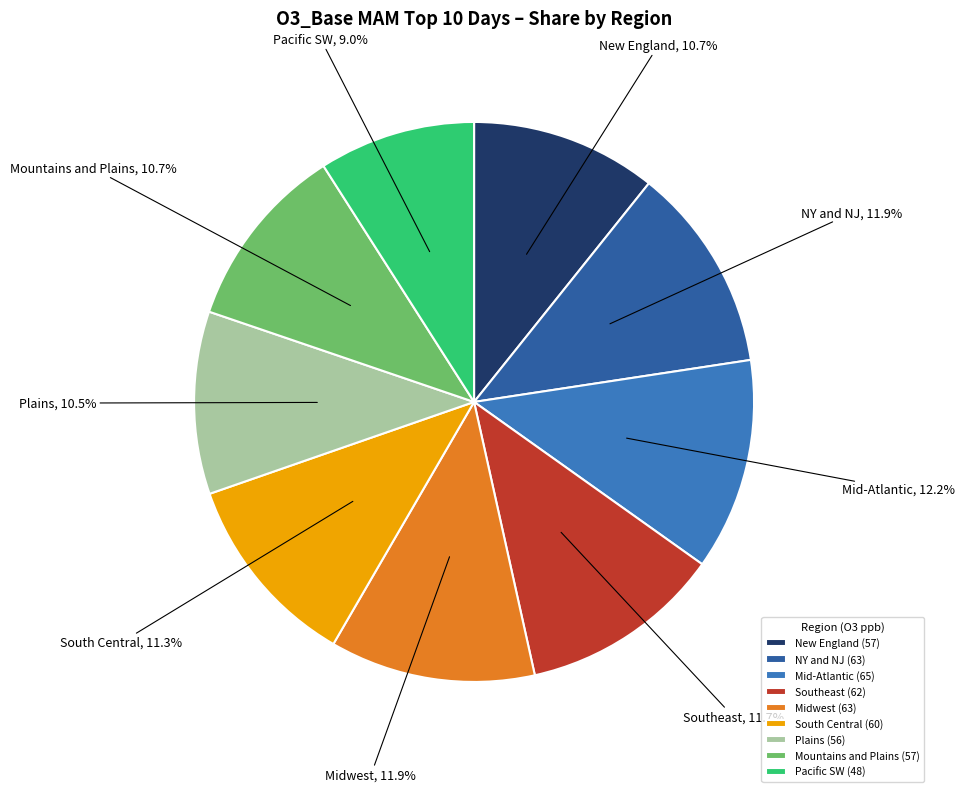

Combined, what portion of the pie is Pacific SW and South Central?

20.3%